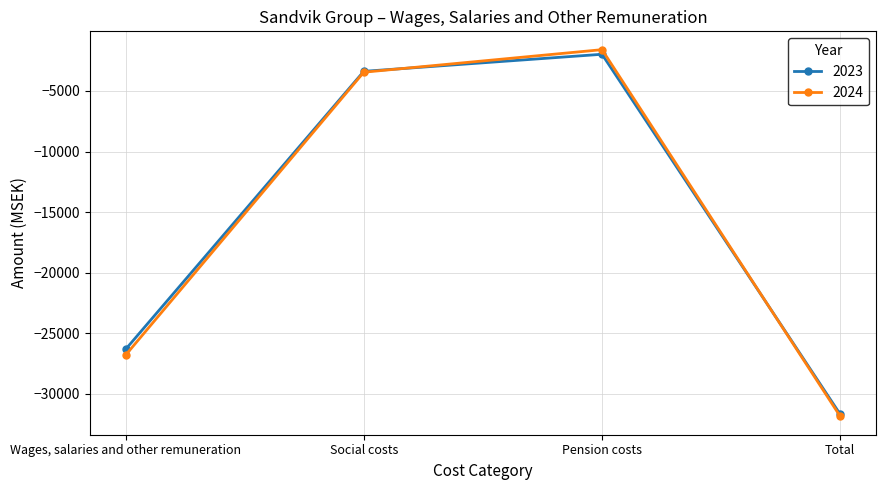

At which label is 2023 closest to -16828?

Wages, salaries and other remuneration